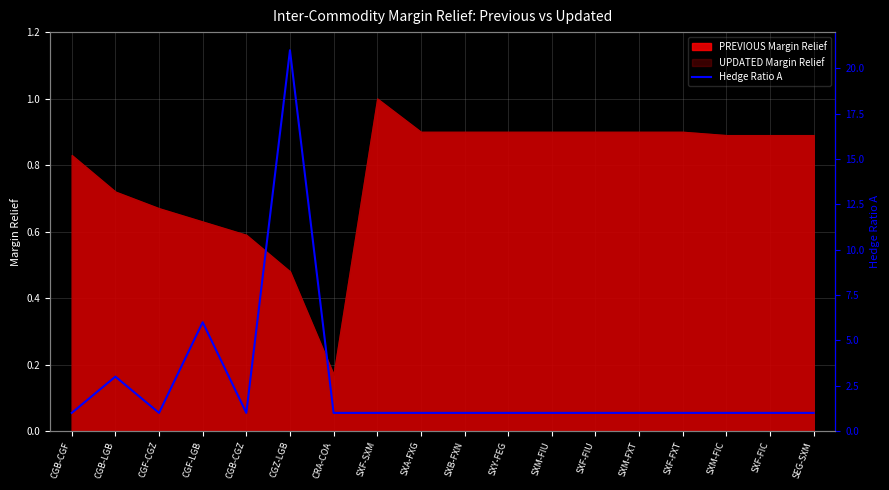

What is the difference between the maximum and minimum values?

20